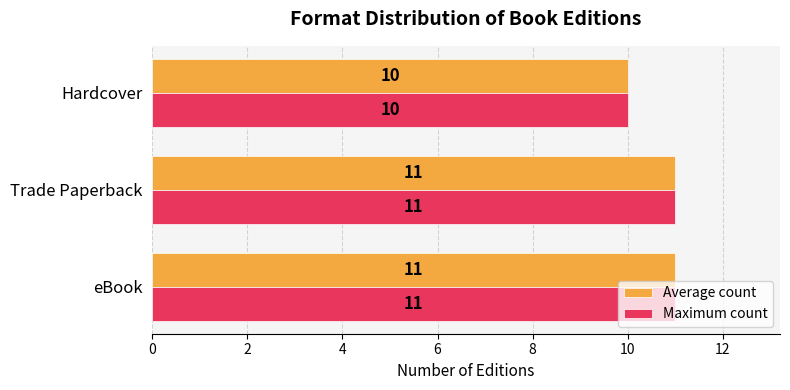

What is the minimum value shown in the chart?

10